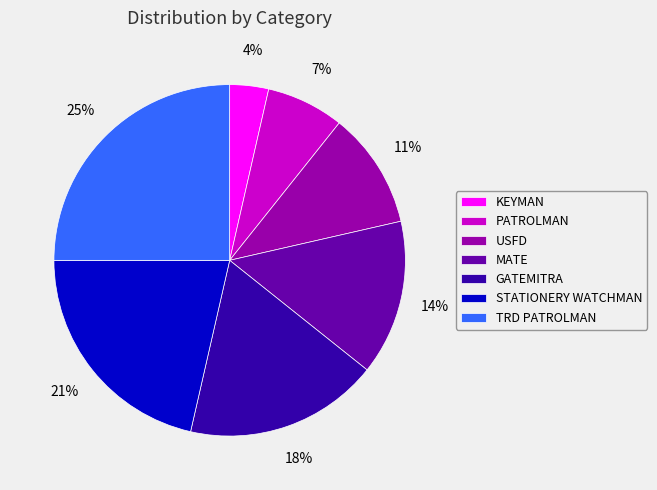

Is the sum of PATROLMAN and USFD greater than half?

No